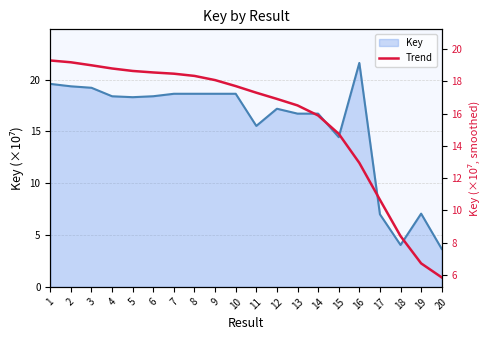

At which category does the chart reach its peak across all series?

1